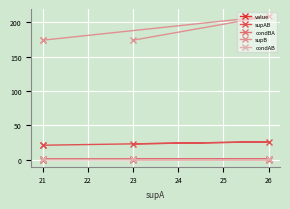

True or false: value and supB cross at least once.

False